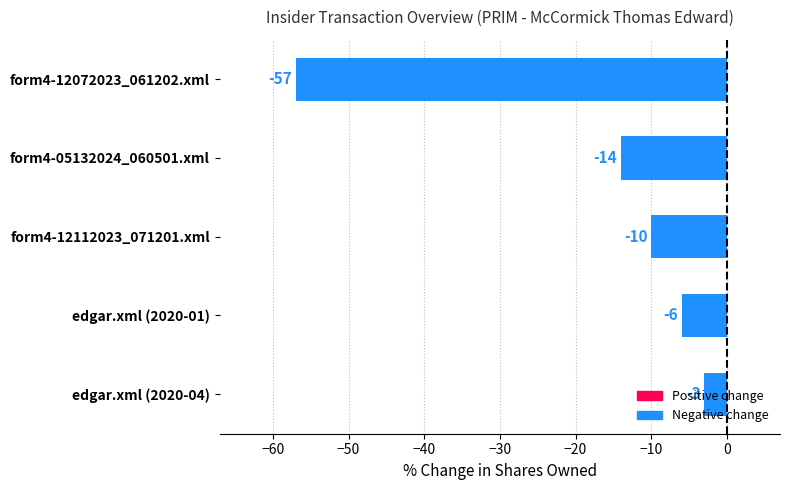

What is the difference between the maximum and second lowest values?

11